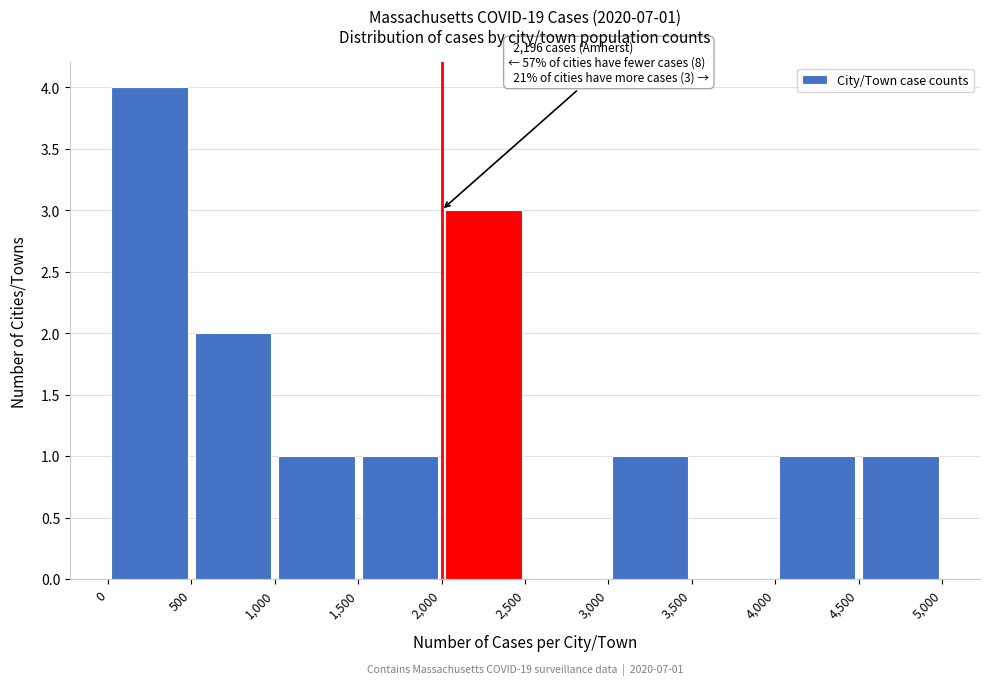

Which range on the x-axis has the tallest bar?

0 to 500